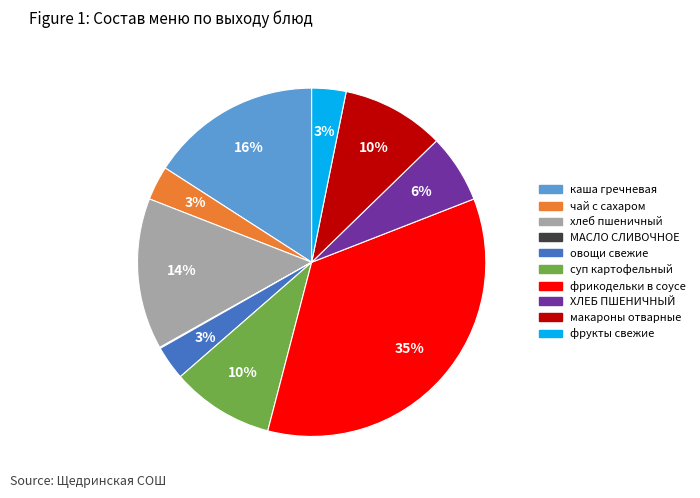

What percentage is the каша гречневая slice, to the nearest percent?

16%